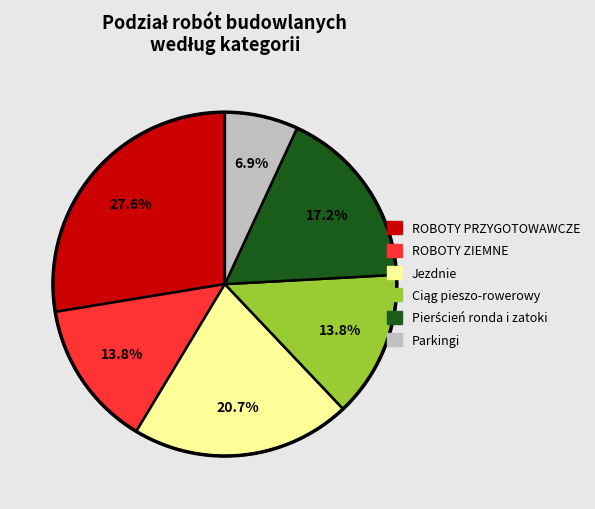

Is ROBOTY ZIEMNE the majority of the pie?

No